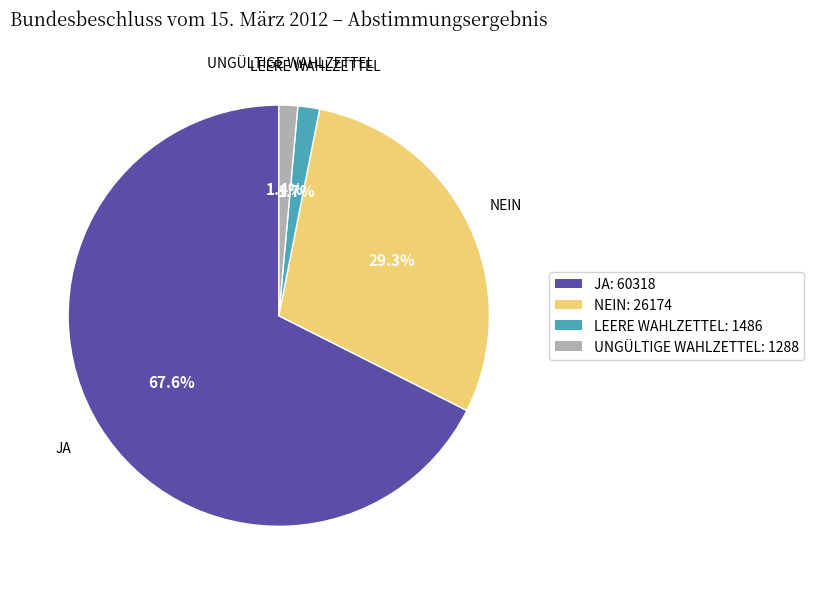

Is there a majority slice in this chart?

Yes